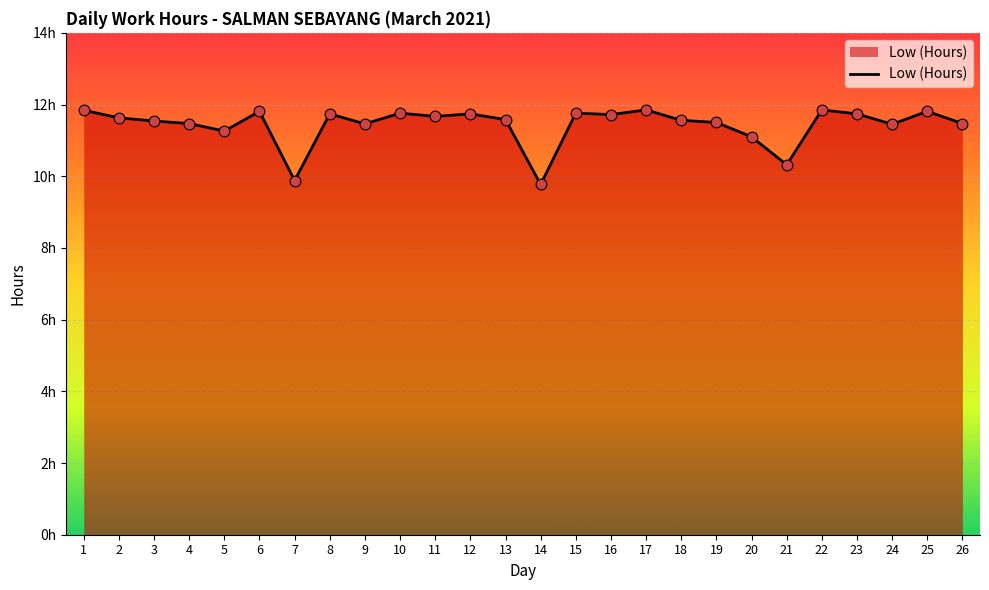

Which has a higher value, 19 or 11?

11